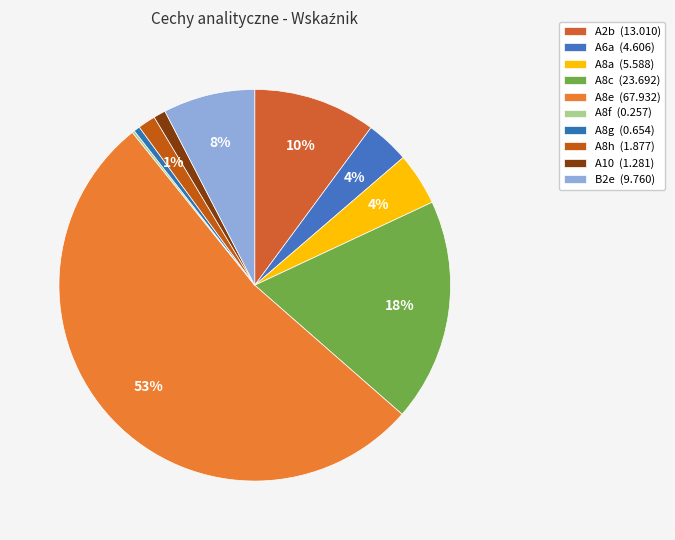

What percentage do A6a and A8a together represent?

7.9%